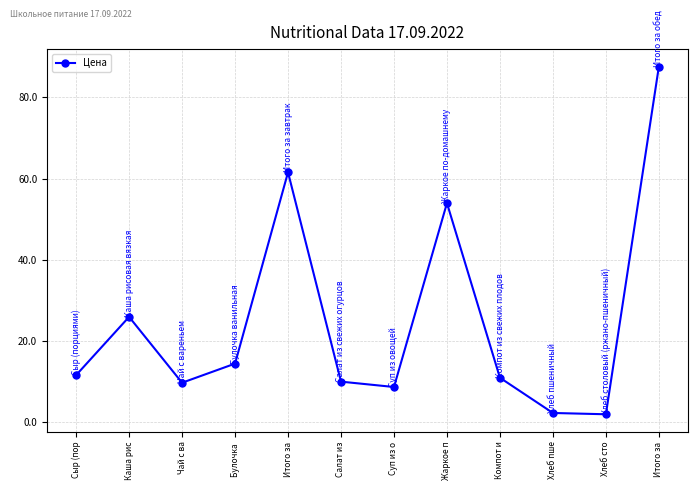

What is the sum of the values at Сыр (пор and Жаркое п?

65.5